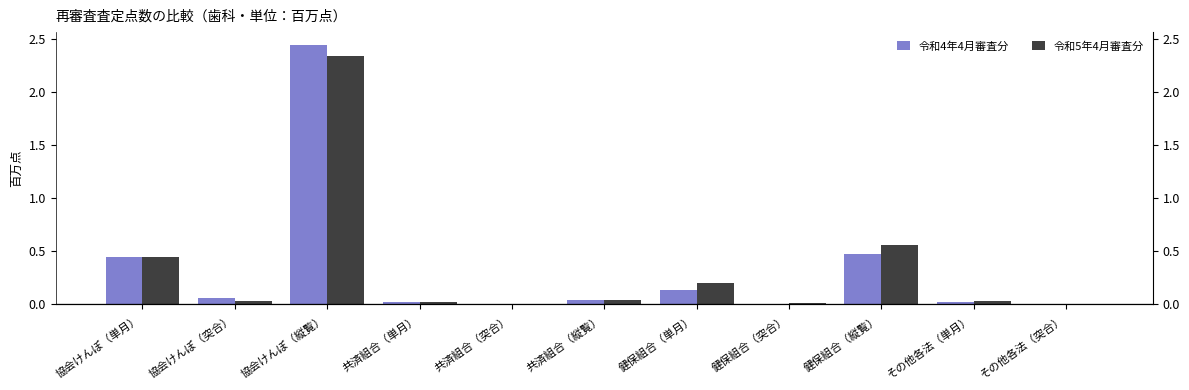

The 令和4年4月審査分 series shows 0.0 at 共済組合（縦覧）. True or false?

True